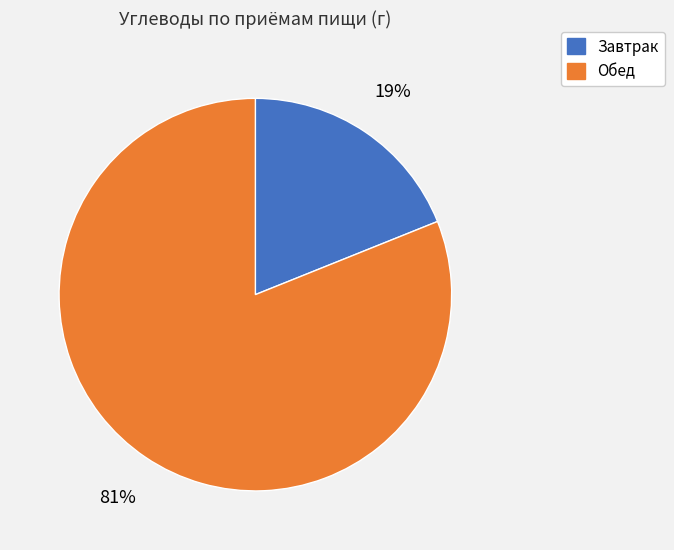

Does any single category account for the majority?

Yes